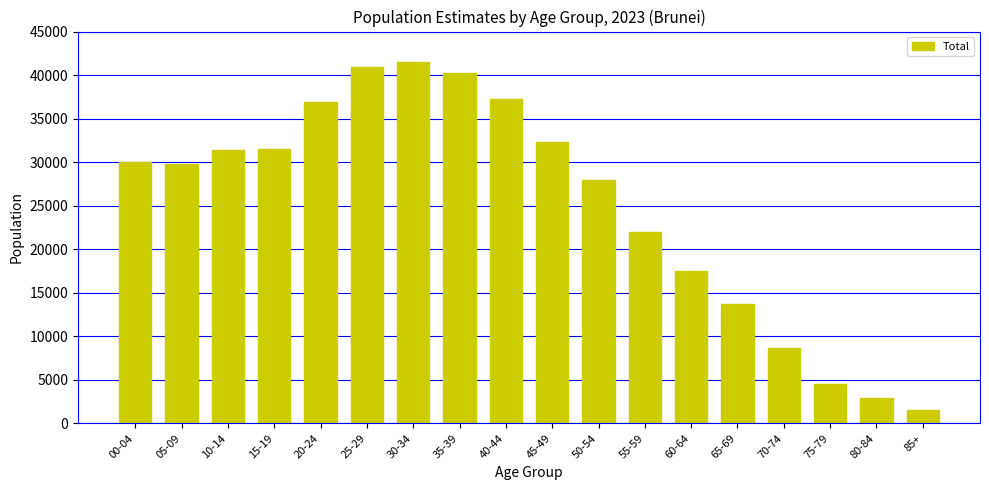

What is the difference between the maximum and second lowest values?

38600